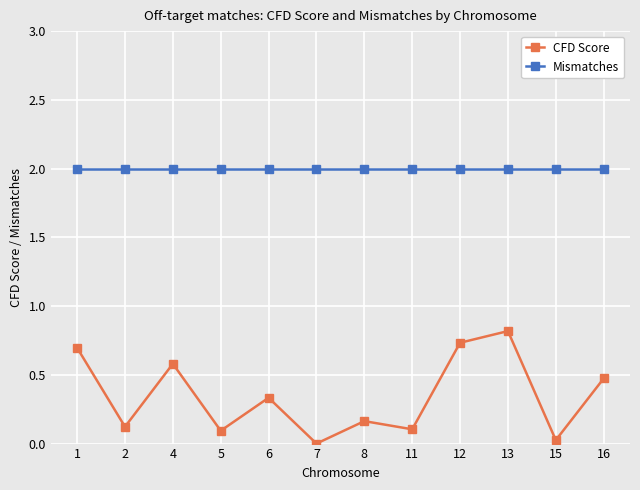

What is the sum of all Mismatches values?

24.0